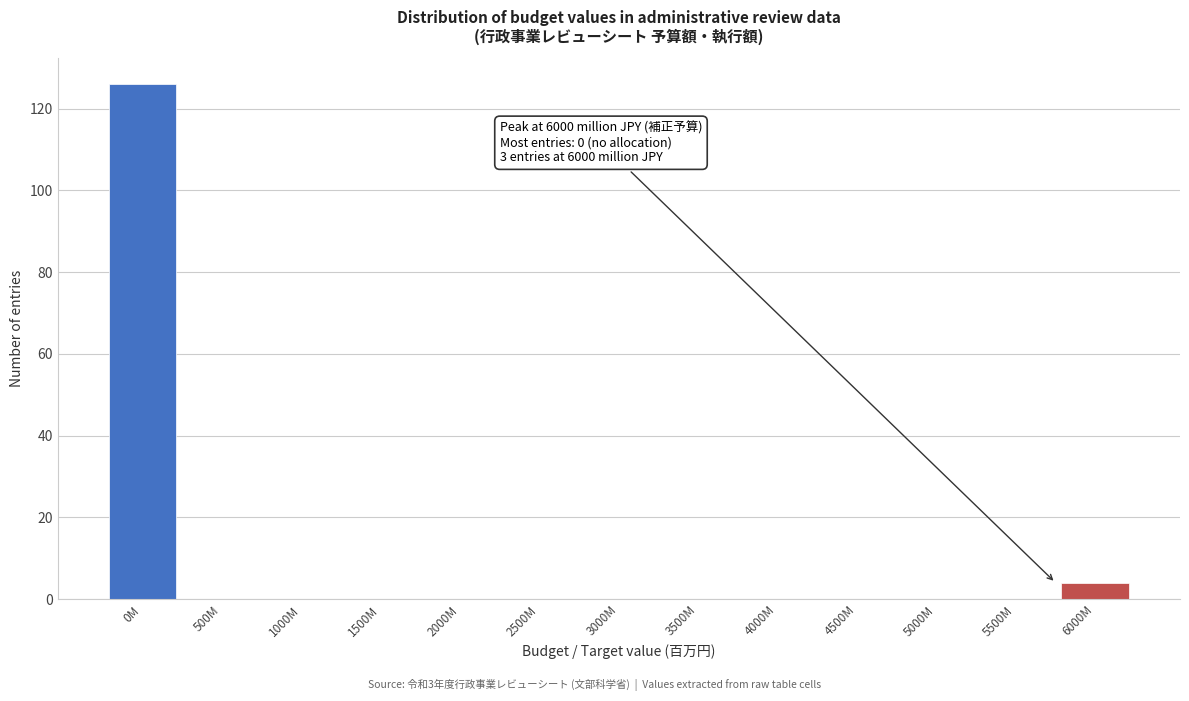

Reading left to right, what are all the values shown in this chart?

0M=126	500M=0	1000M=0	1500M=0	2000M=0	2500M=0	3000M=0	3500M=0	4000M=0	4500M=0	5000M=0	5500M=0	6000M=4